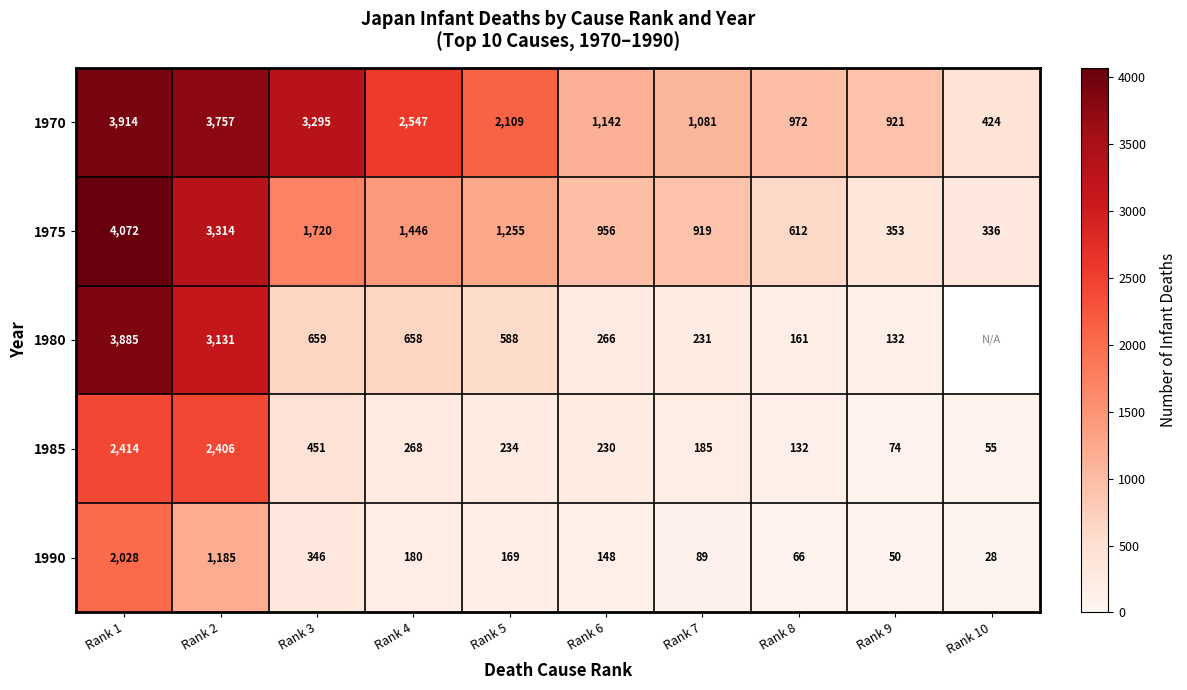

What is the maximum value shown in the chart?

4072.0